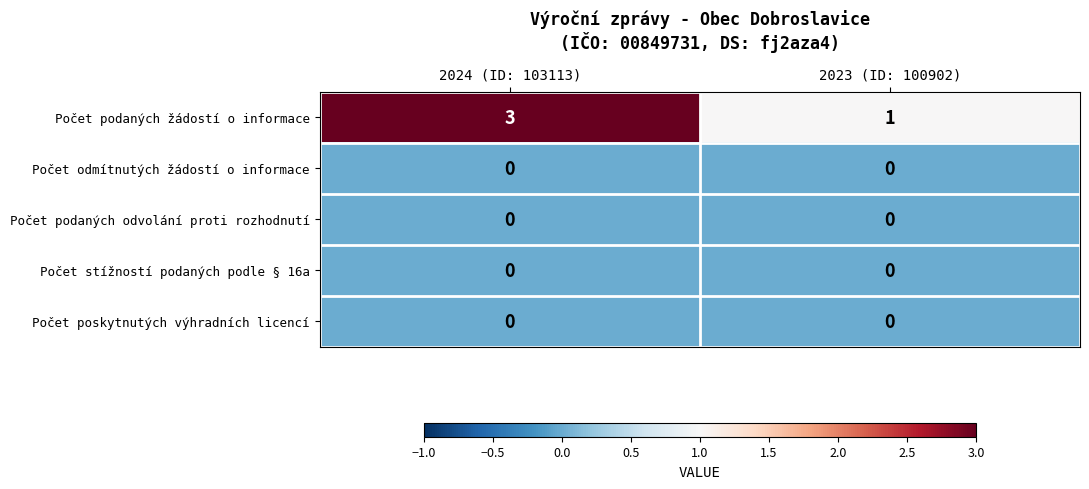

The Počet podaných odvolání proti rozhodnutí series shows 0 at 2023 (ID: 100902). True or false?

True